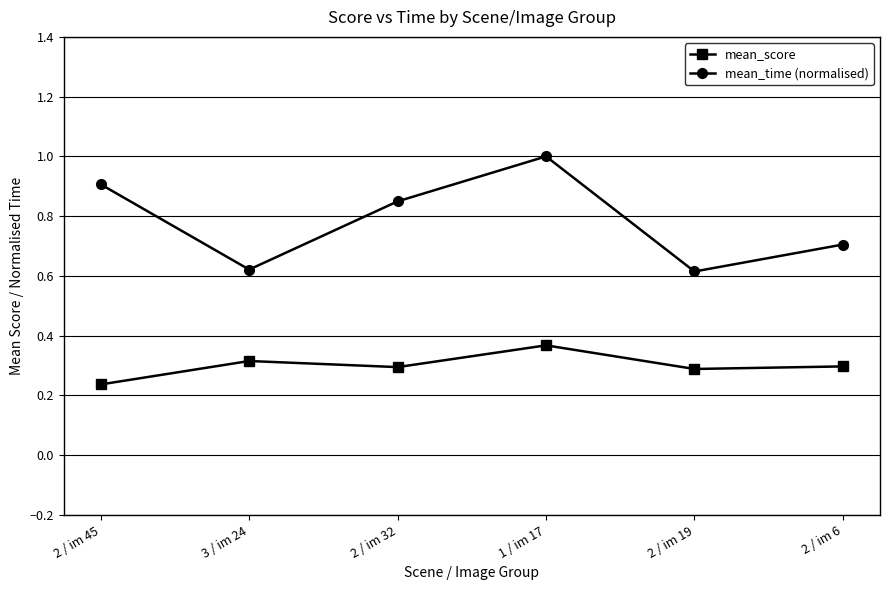

Is it true that mean_time (normalised) equals 0.9 at 2 / im 45?

True